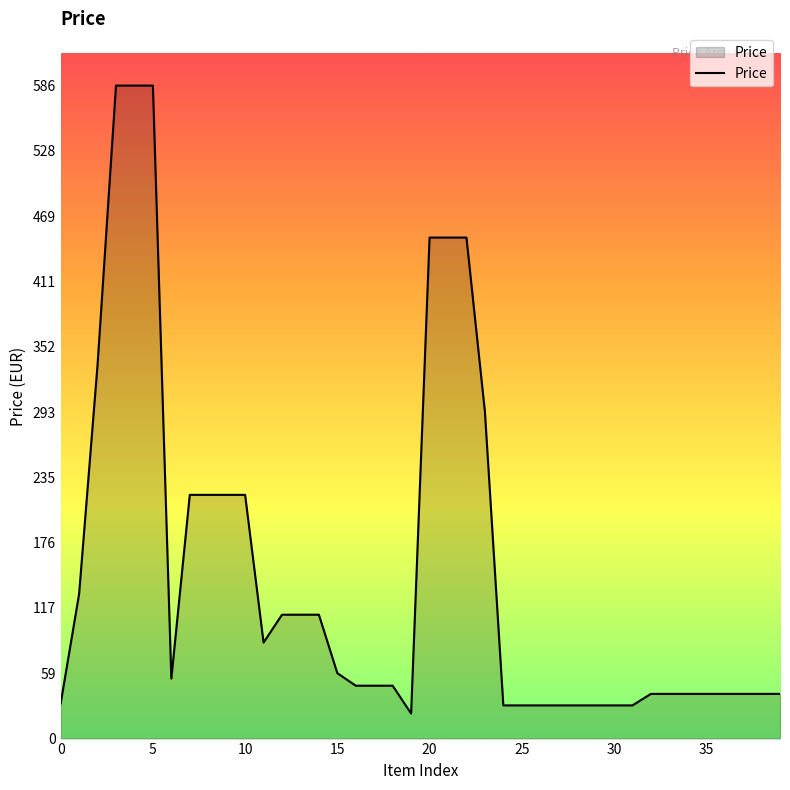

How many lines are shown in the chart?

1